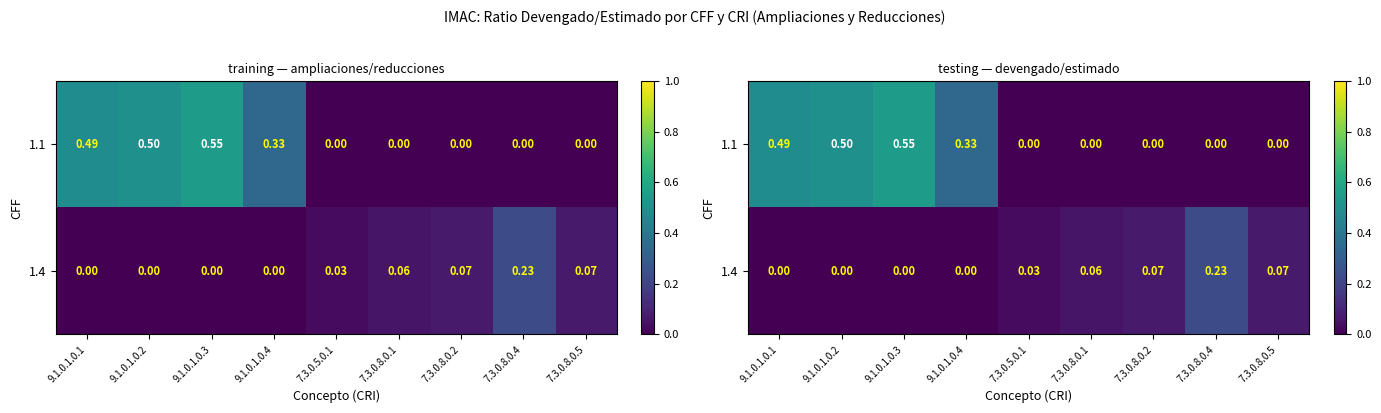

Read the 1.4 value at 7.3.0.8.0.5.

0.1